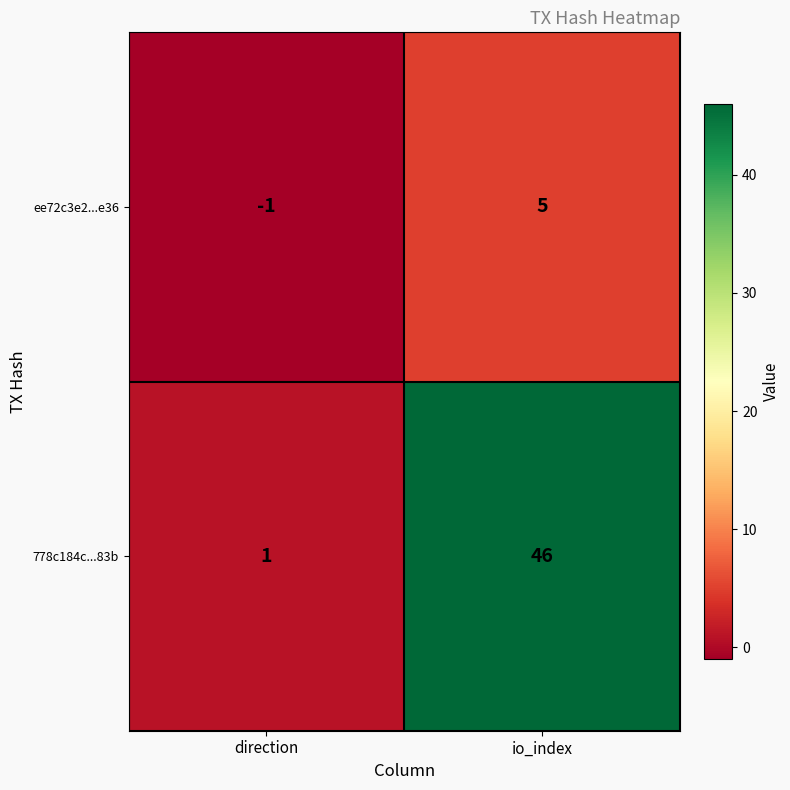

What is the difference between the 778c184c...83b values at io_index and direction?

45